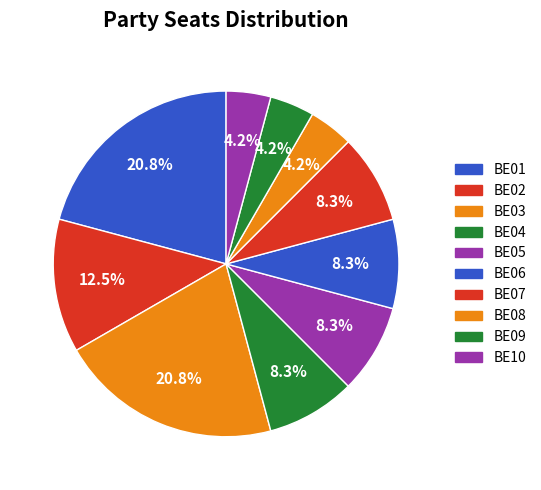

How many slices are in this pie chart?

10